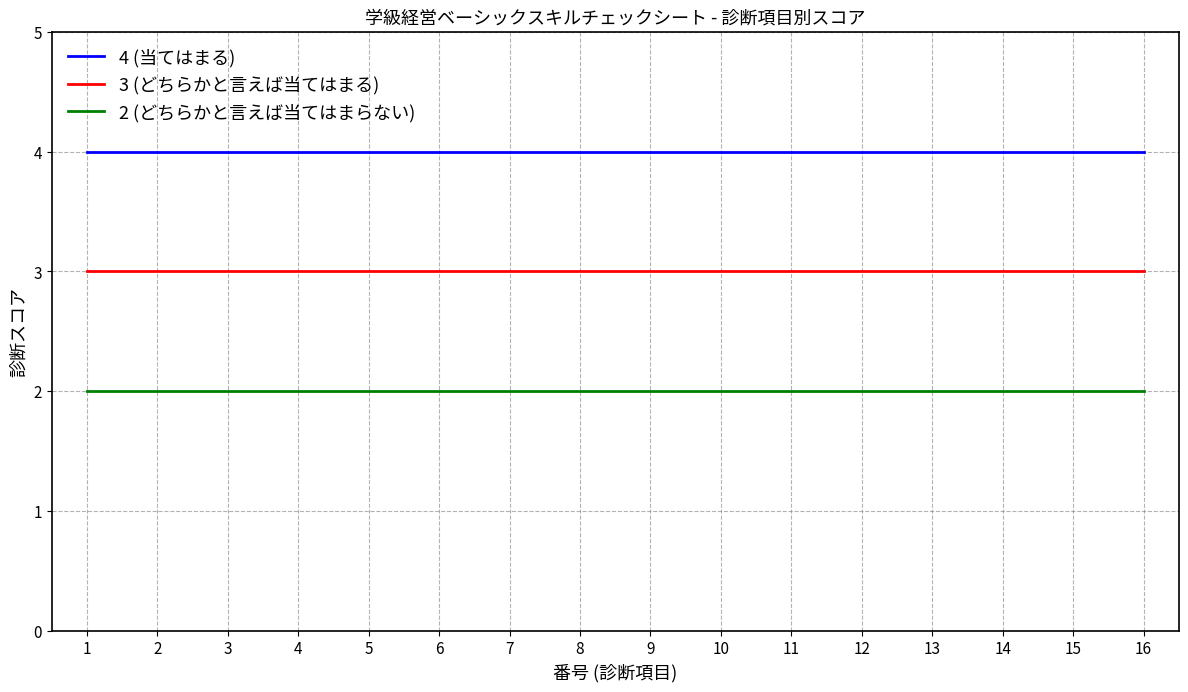

Is this an area chart (filled region under the line)?

No